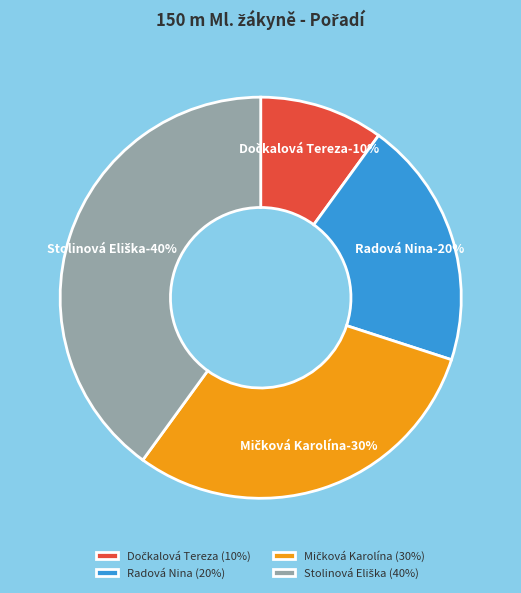

Rank the categories by value from lowest to highest.

Dočkalová Tereza, Radová Nina, Mičková Karolína, Stolinová Eliška